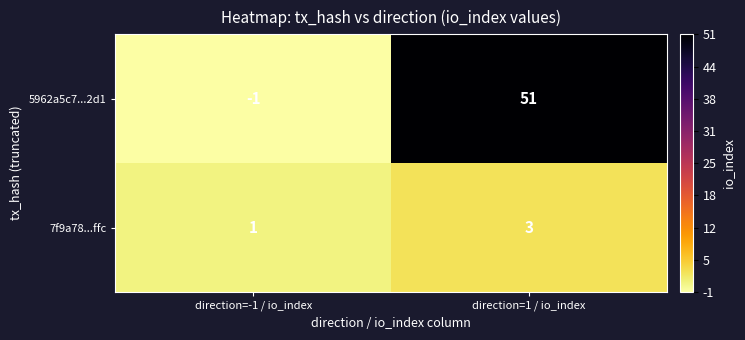

Rank the series by their maximum value, from highest to lowest.

5962a5c7...2d1, 7f9a78...ffc